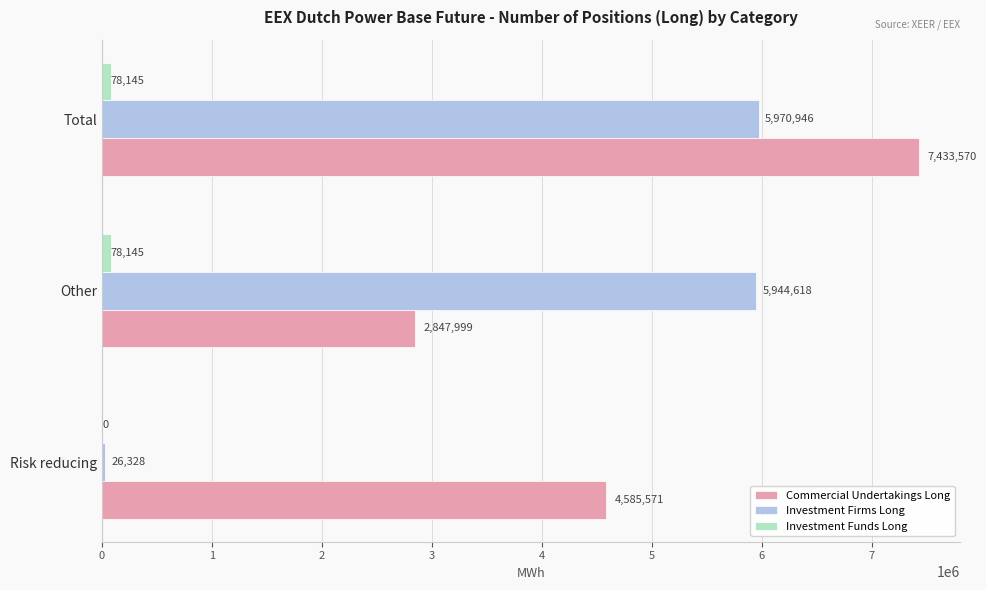

How many series are shown in this chart?

3